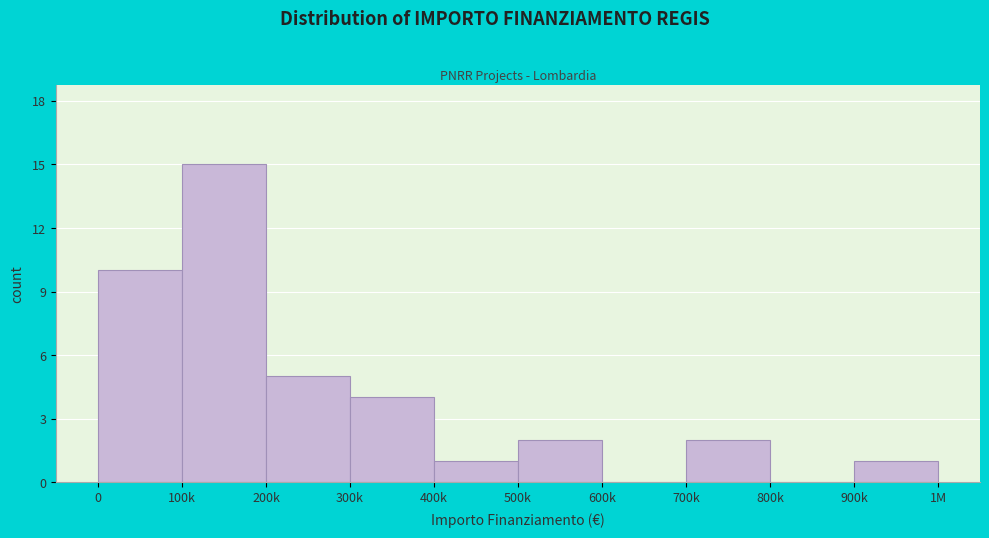

Reading left to right, list all the values displayed in this chart.

0=10	100k=15	200k=5	300k=4	400k=1	500k=2	600k=0	700k=2	800k=0	900k=1